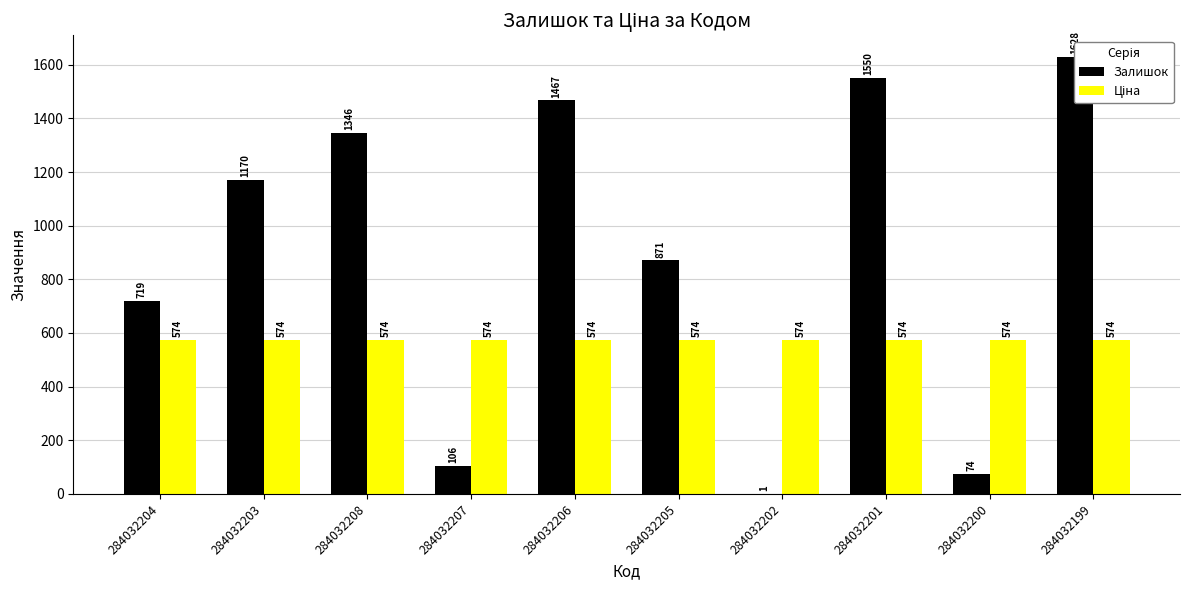

What is the label of the 2nd bar from the left?

284032203